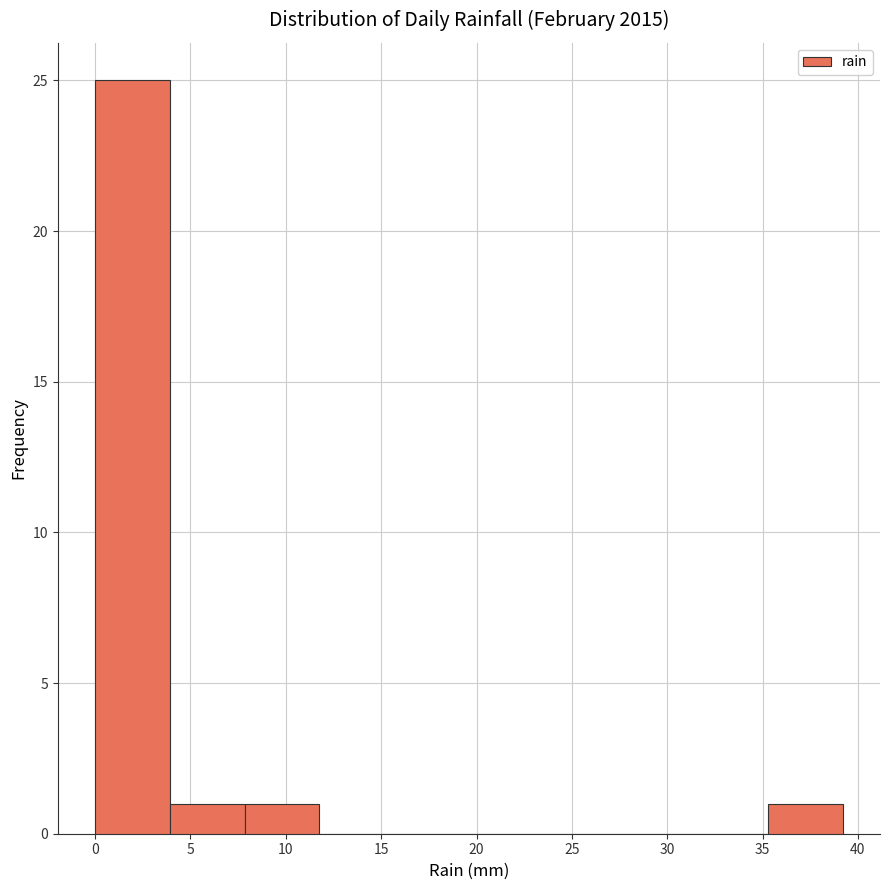

Reading left to right, transcribe this chart: for each bar, give the range it covers on the x-axis and its height. Neither the bar edges nor the heights are printed on the chart, so give them approximately, as read against the axes.

0.0 to 4.0: 25
4.0 to 8.0: 1
8.0 to 12.0: 1
12.0 to 15.5: 0
15.5 to 19.5: 0
19.5 to 23.5: 0
23.5 to 27.5: 0
27.5 to 31.5: 0
31.5 to 35.5: 0
35.5 to 39.0: 1